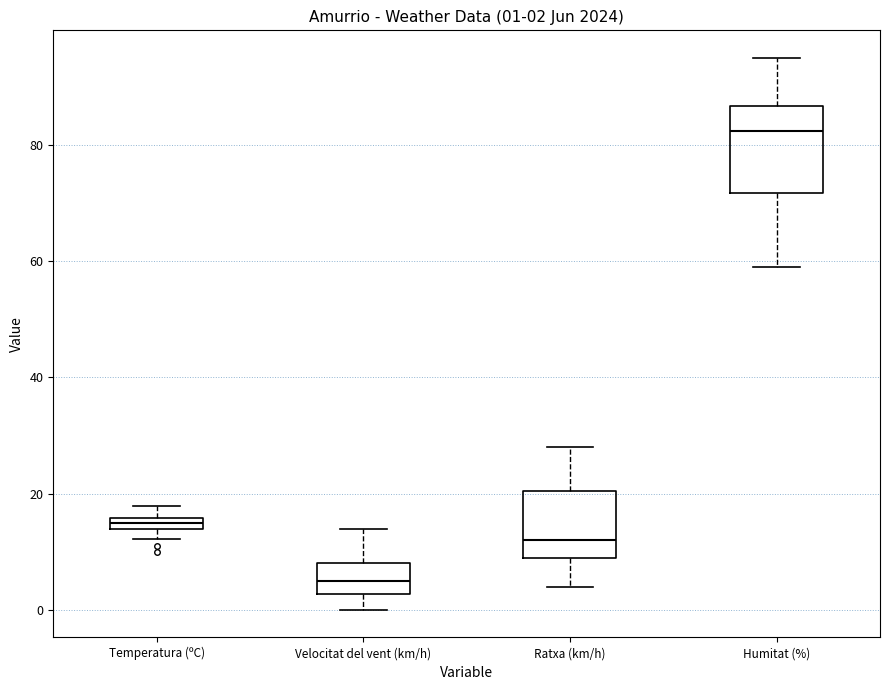

Which box is the tallest, from its lower edge to its upper edge?

Humitat (%)